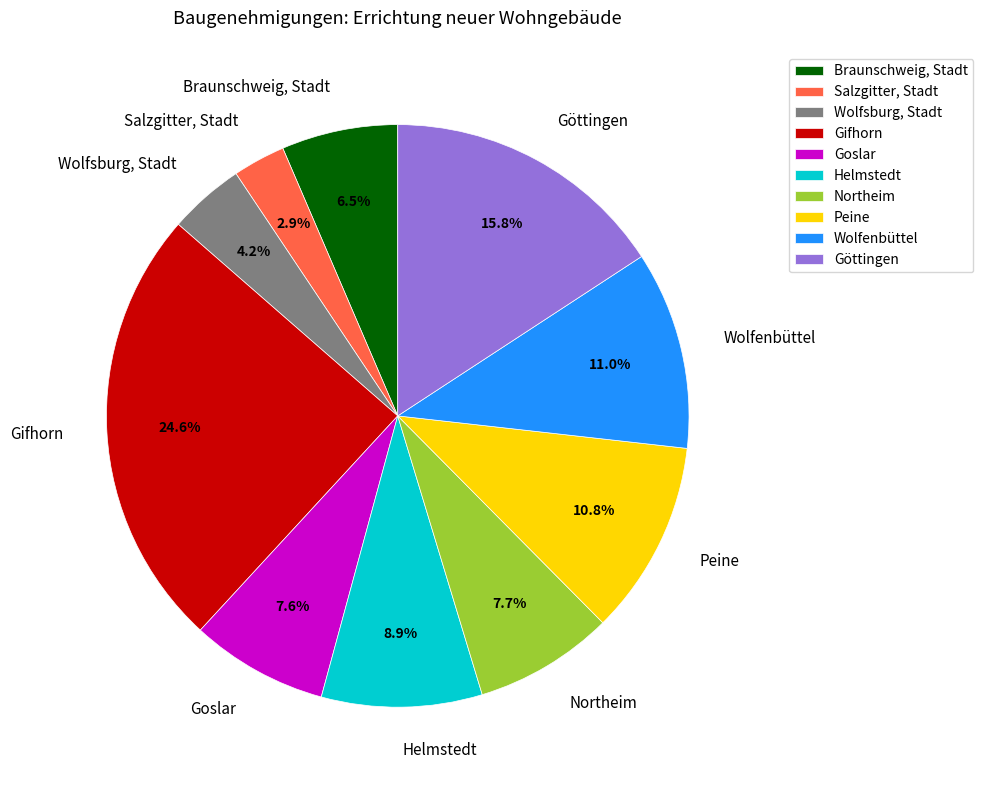

What percentage do Salzgitter, Stadt and Göttingen together represent?

18.7%